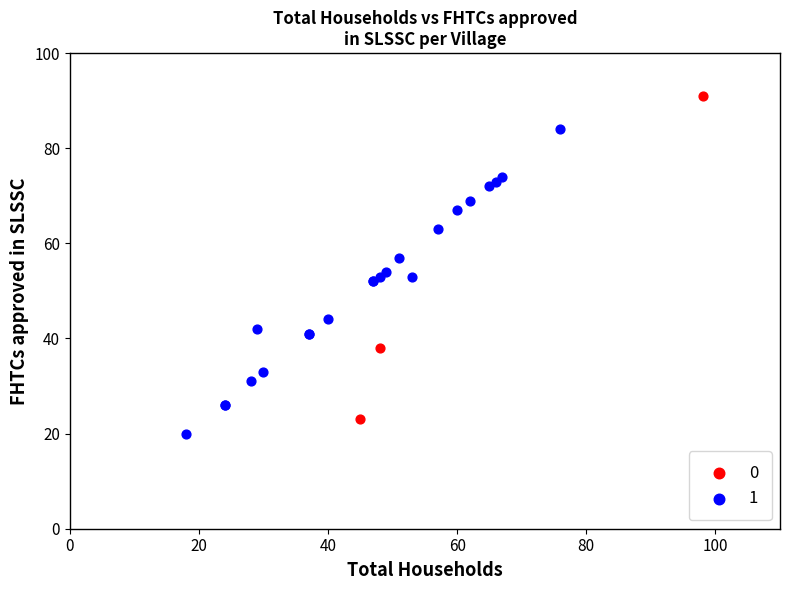

Which series reaches the minimum Y coordinate?

1